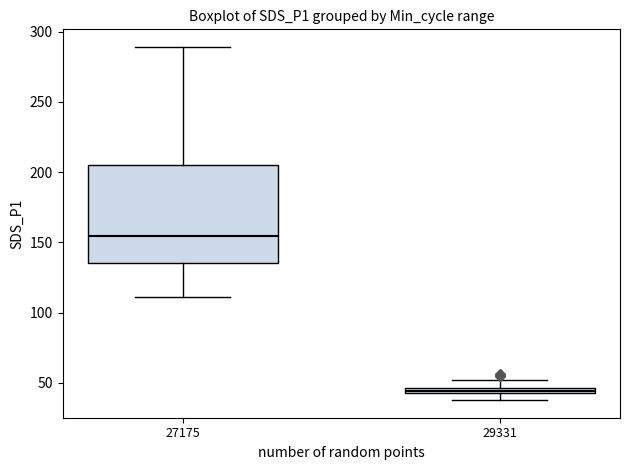

Comparing the boxes themselves (not the whiskers), which one is the tallest?

27175